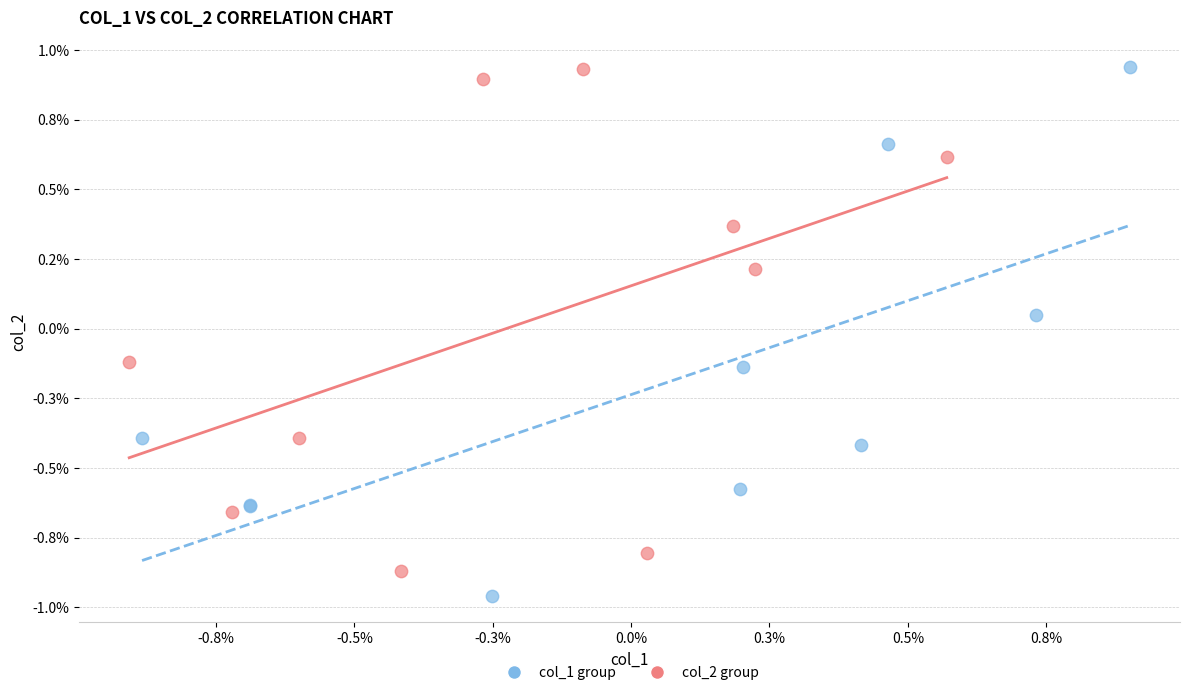

What are all the series names shown in the legend?

col_1 group, col_2 group